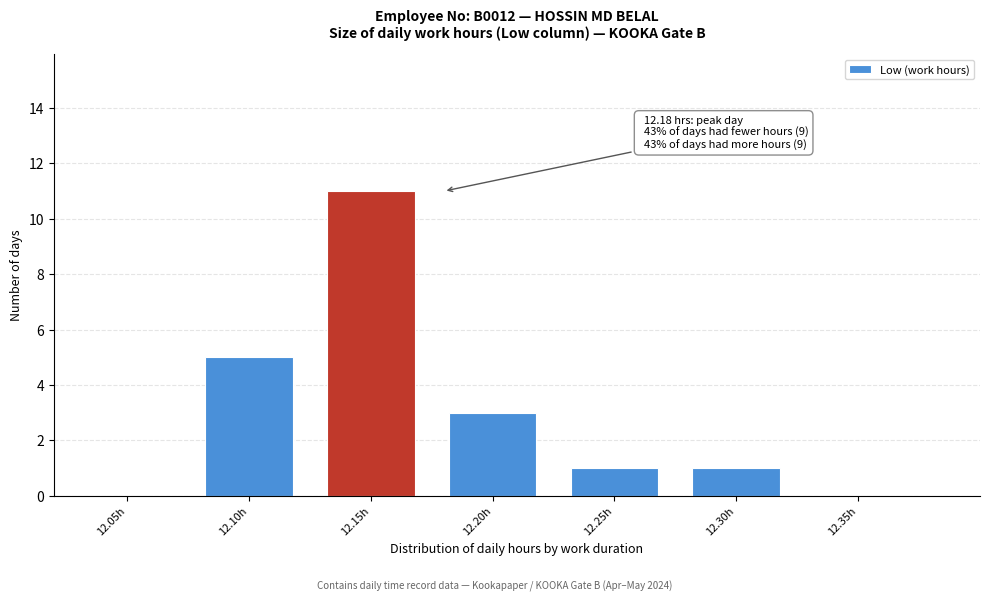

Reading left to right, extract all data points from this chart.

12.05h=0	12.10h=5	12.15h=11	12.20h=3	12.25h=1	12.30h=1	12.35h=0